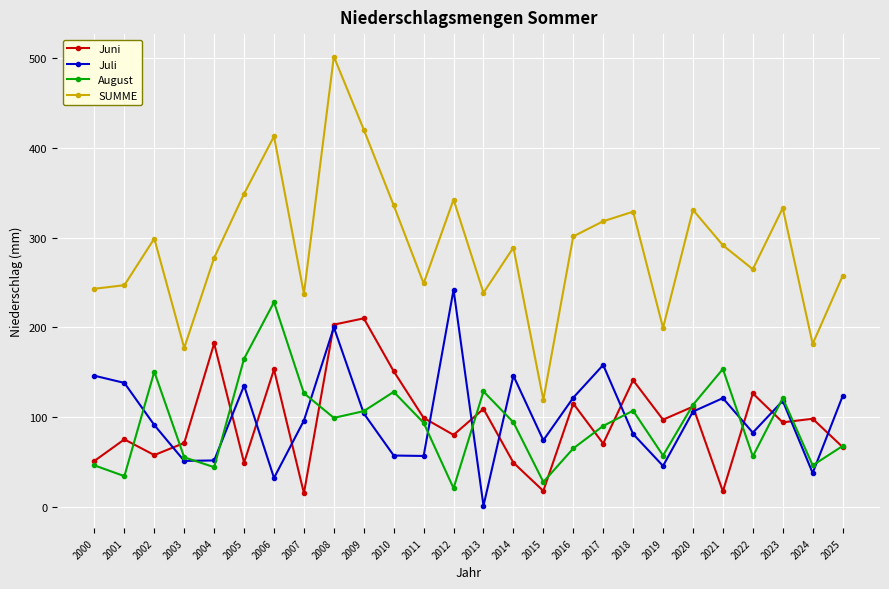

What is the difference between the maximum and second lowest values in the Juli series?

210.0